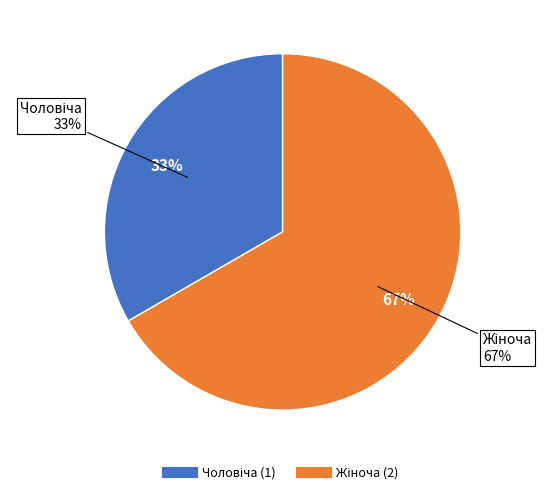

What percentage is the Чоловіча slice, to the nearest percent?

33%